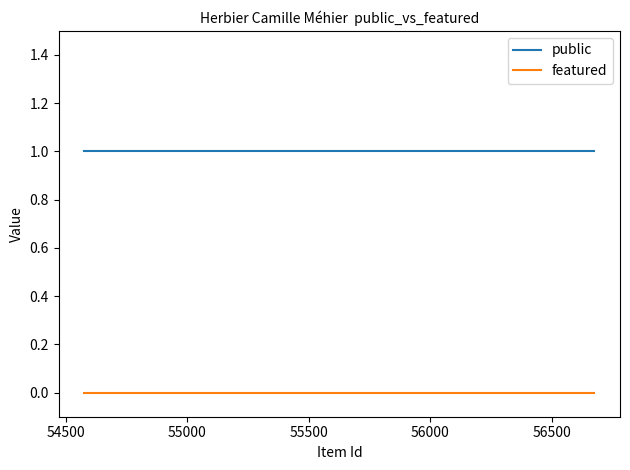

True or false: featured and public cross at least once.

False